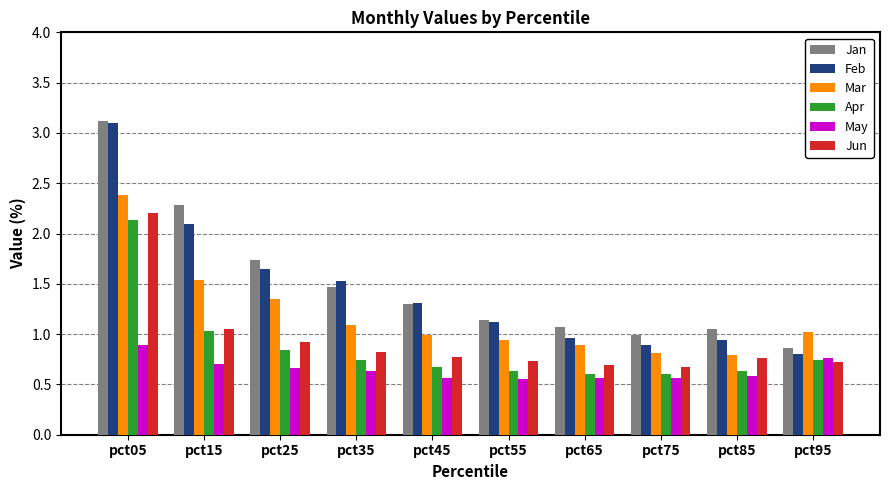

Which category has the lowest value in the Feb series?

pct95